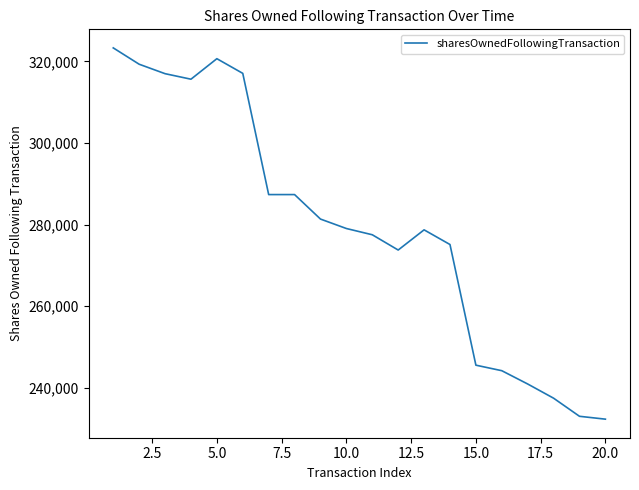

What is the smallest value displayed?

232318